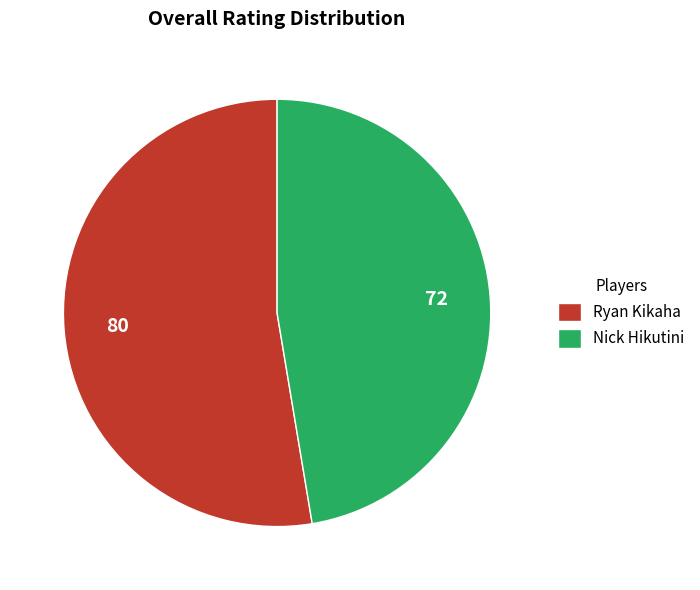

Approximately how many times larger is the value at Ryan Kikaha compared to Nick Hikutini?

1.1